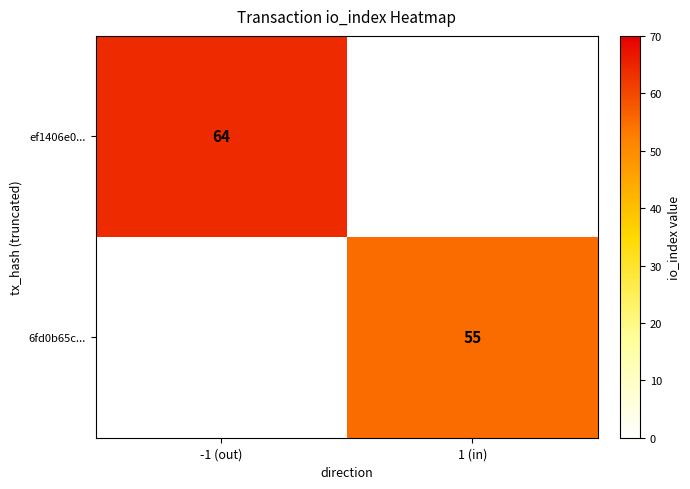

Is it true that ef1406e0... equals 37 at -1 (out)?

False